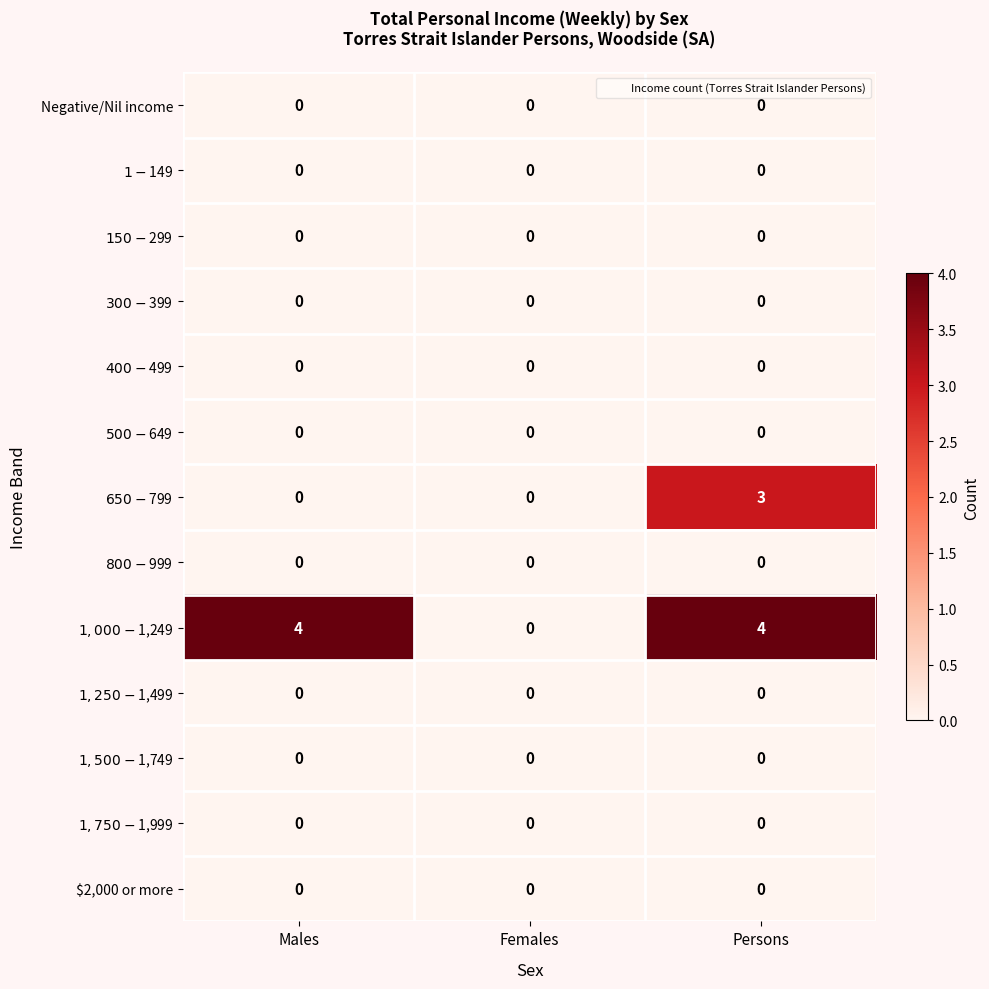

What is the difference between the highest and lowest values at Persons?

4